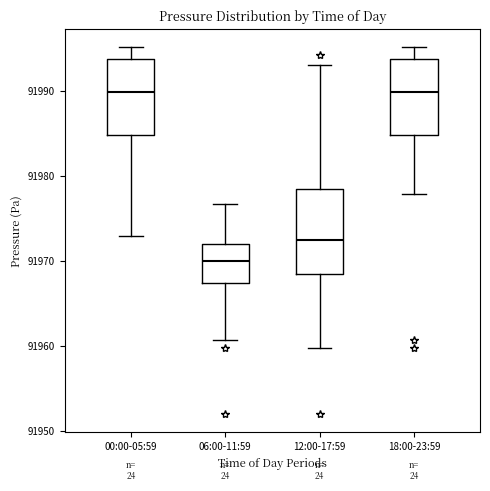

Reading left to right, read every box against the y-axis: the position of its median line, the range the box covers, and the ends of its whiskers. The values are not printed on the chart, so give them approximately, as read against the axis.

00:00-05:59: median 91990, box 91985 to 91994, whiskers 91973 to 91995
06:00-11:59: median 91970, box 91967 to 91972, whiskers 91961 to 91977
12:00-17:59: median 91972, box 91968 to 91978, whiskers 91960 to 91993
18:00-23:59: median 91990, box 91985 to 91994, whiskers 91978 to 91995